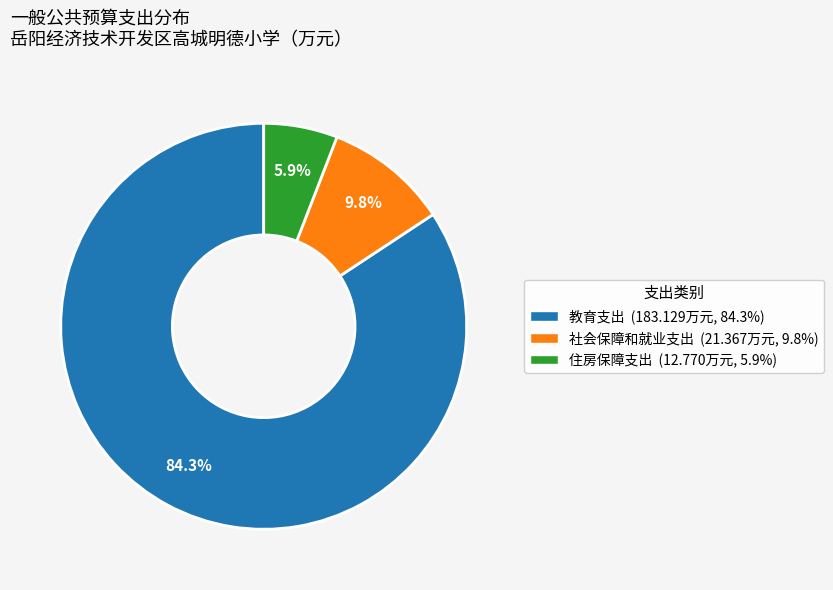

Which has a higher value, 住房保障支出 or 社会保障和就业支出?

社会保障和就业支出